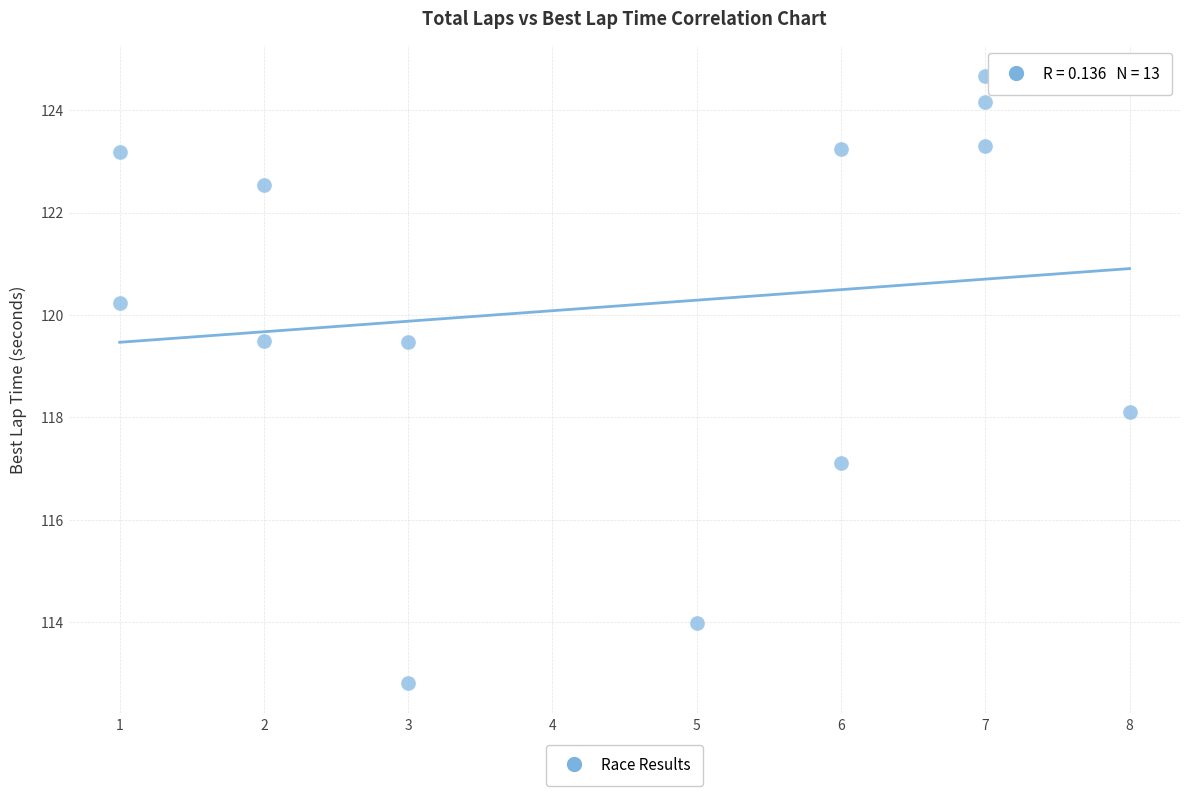

What is the range of Y values (max minus min)?

11.9